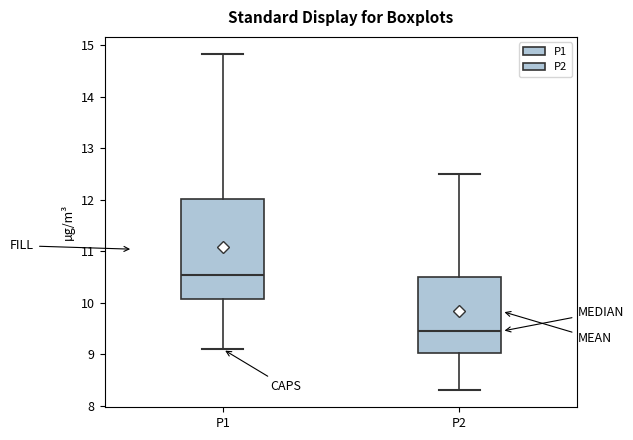

Which box has the lowest median line?

P2